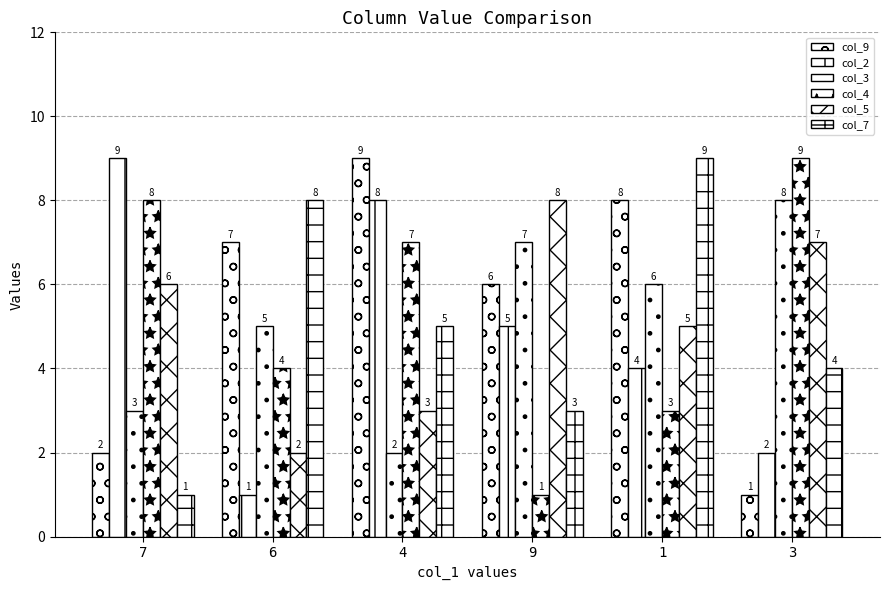

What is the maximum value shown in the chart?

9